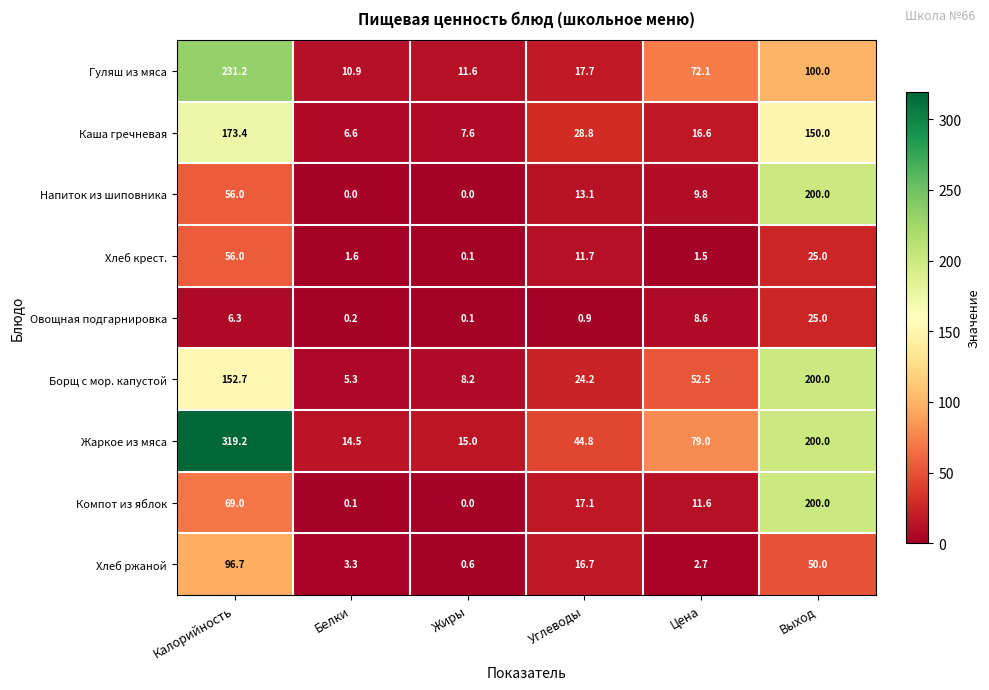

What is the average value of the Компот из яблок series?

49.6